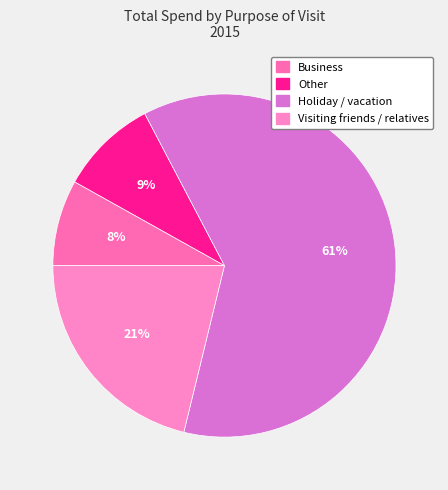

What is the largest slice in the pie chart?

Holiday / vacation